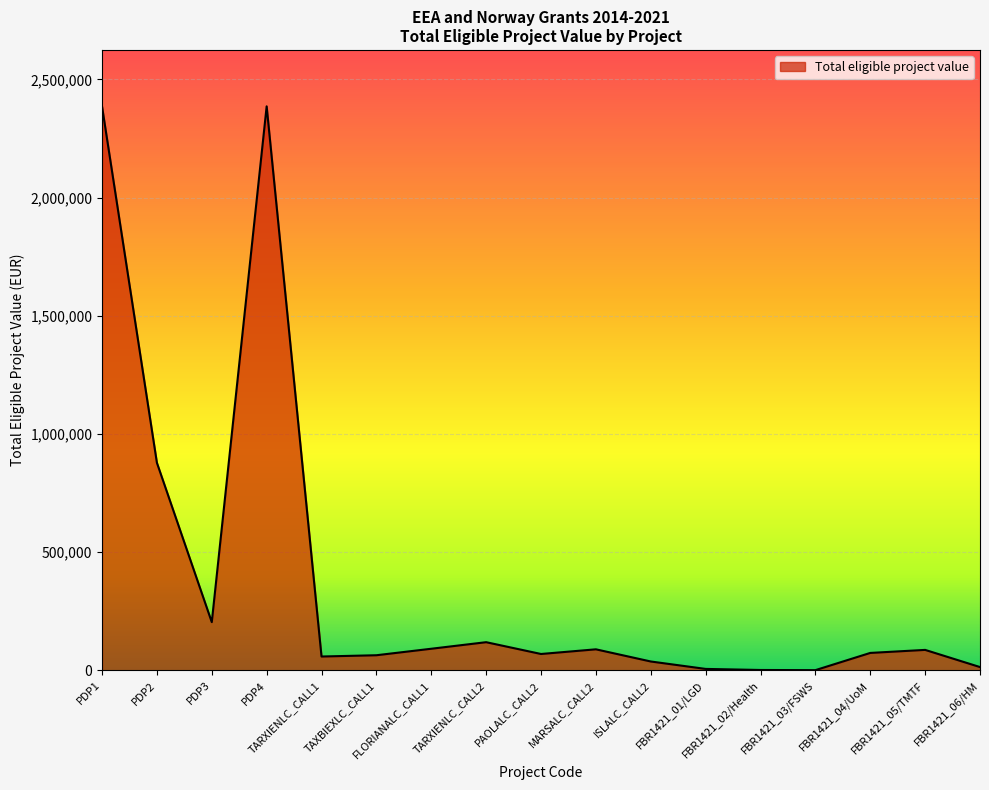

How many values are below 74182?

8